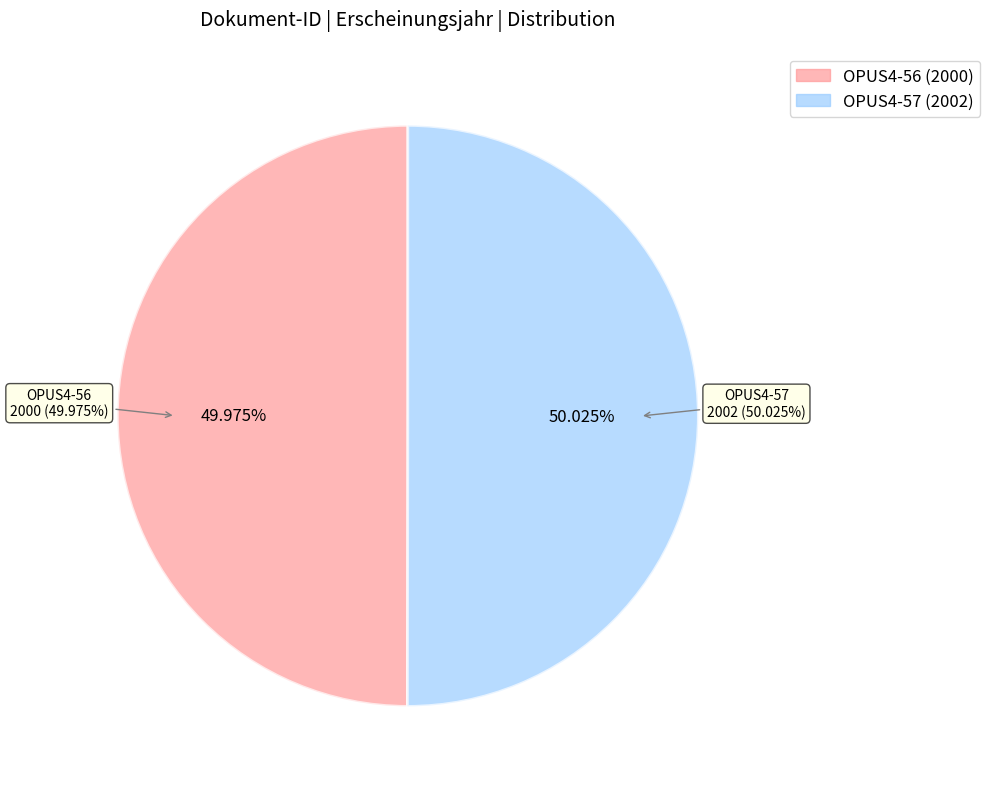

How many slices are in this pie chart?

2